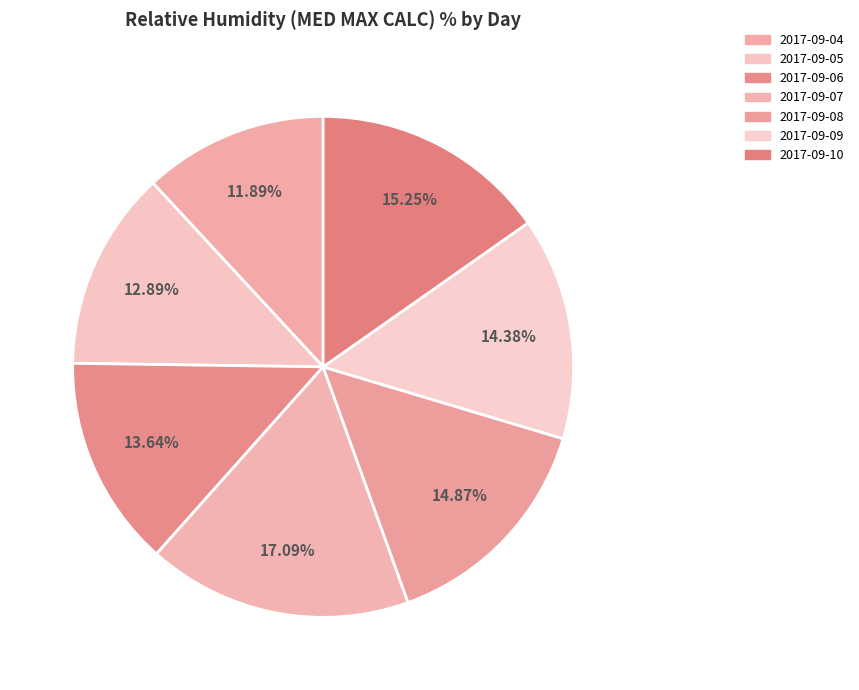

What portion of the pie excludes 2017-09-04?

88.1%